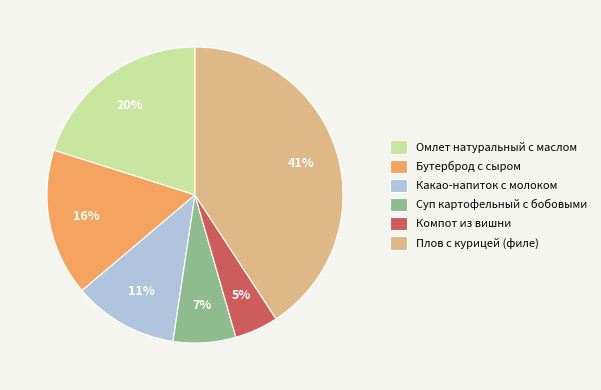

Count the number of slices in the pie.

6